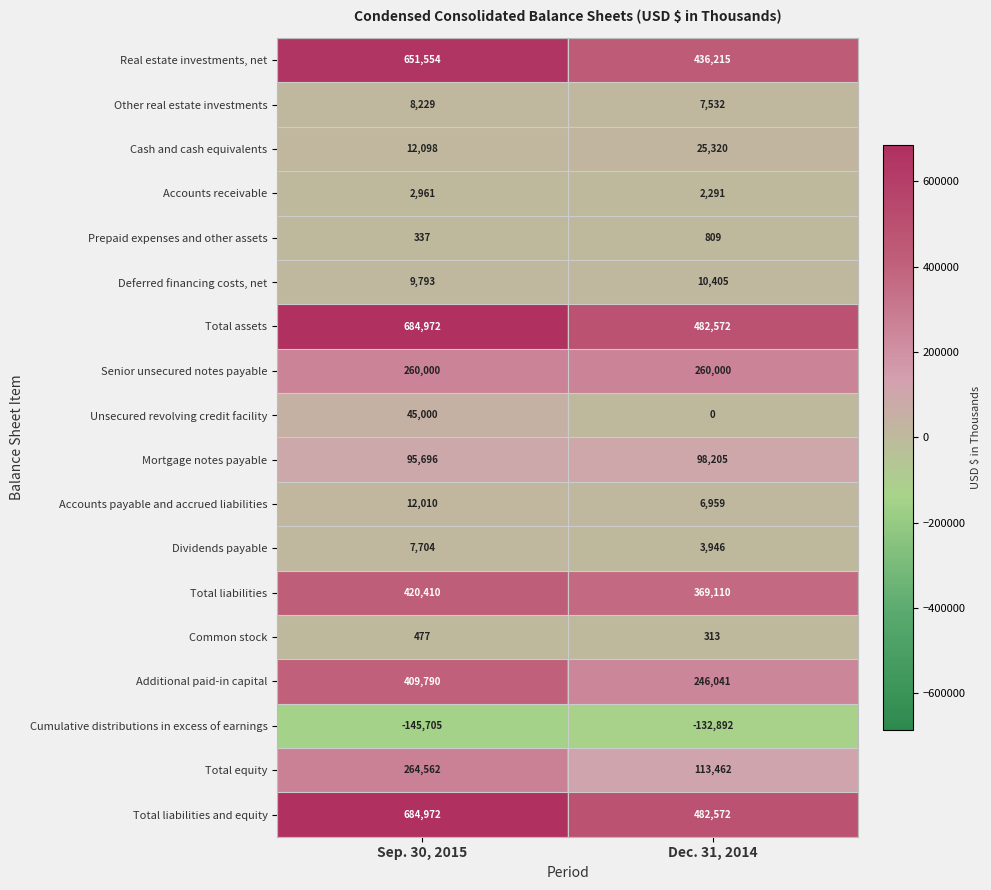

The Real estate investments, net series shows 1122529 at Sep. 30, 2015. True or false?

False